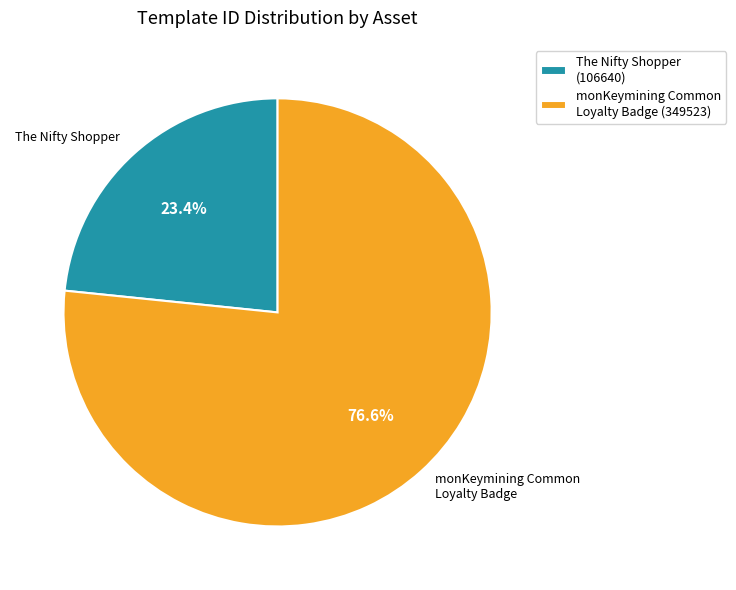

Which category has the smallest portion of the pie?

The Nifty Shopper (106640)